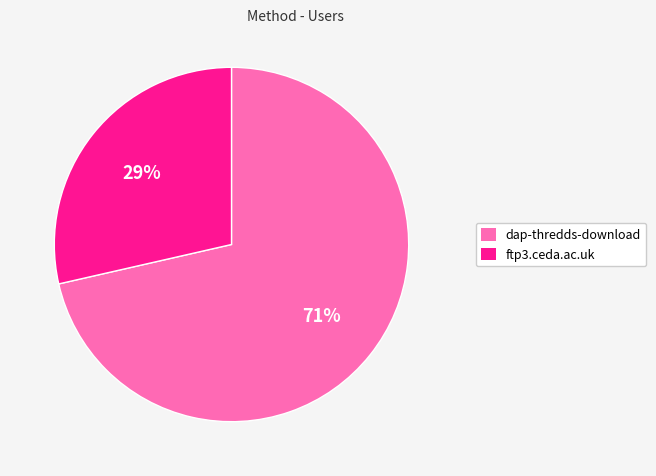

What percentage is the dap-thredds-download slice, to the nearest percent?

71%